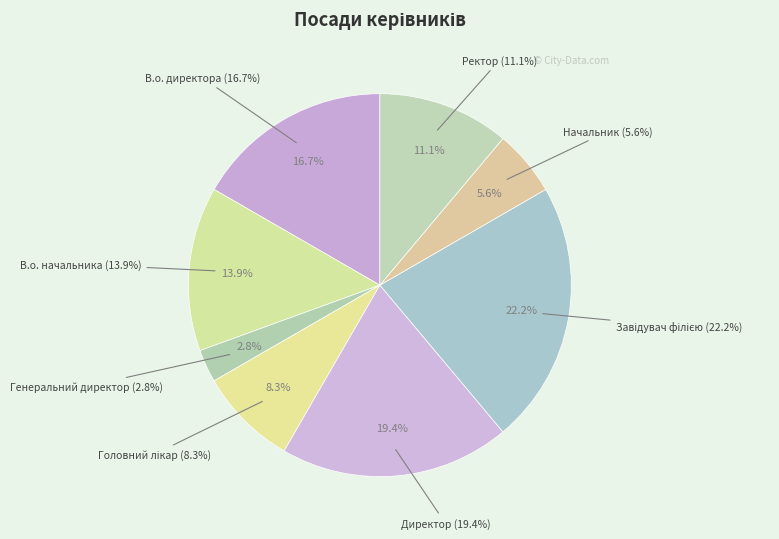

Rank the categories by value from lowest to highest.

Генеральний директор, Начальник, Головний лікар, Ректор, В.о. начальника, В.о. директора, Директор, Завідувач філією